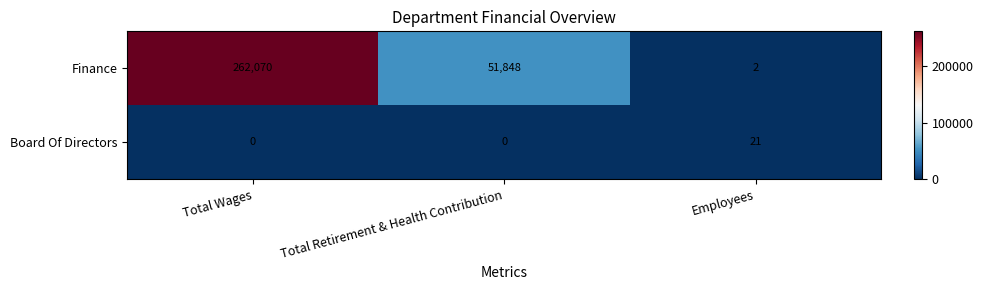

Which series has the largest total across all categories?

Finance